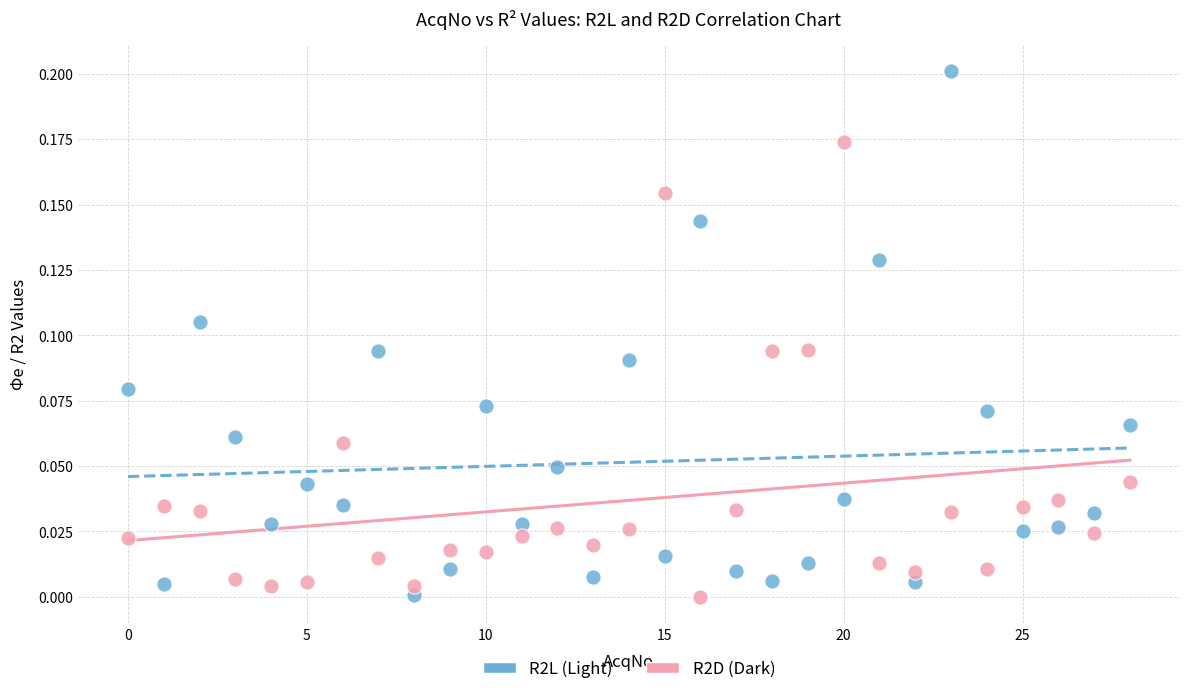

Which series has the largest Y range (max minus min)?

R2L (Light)